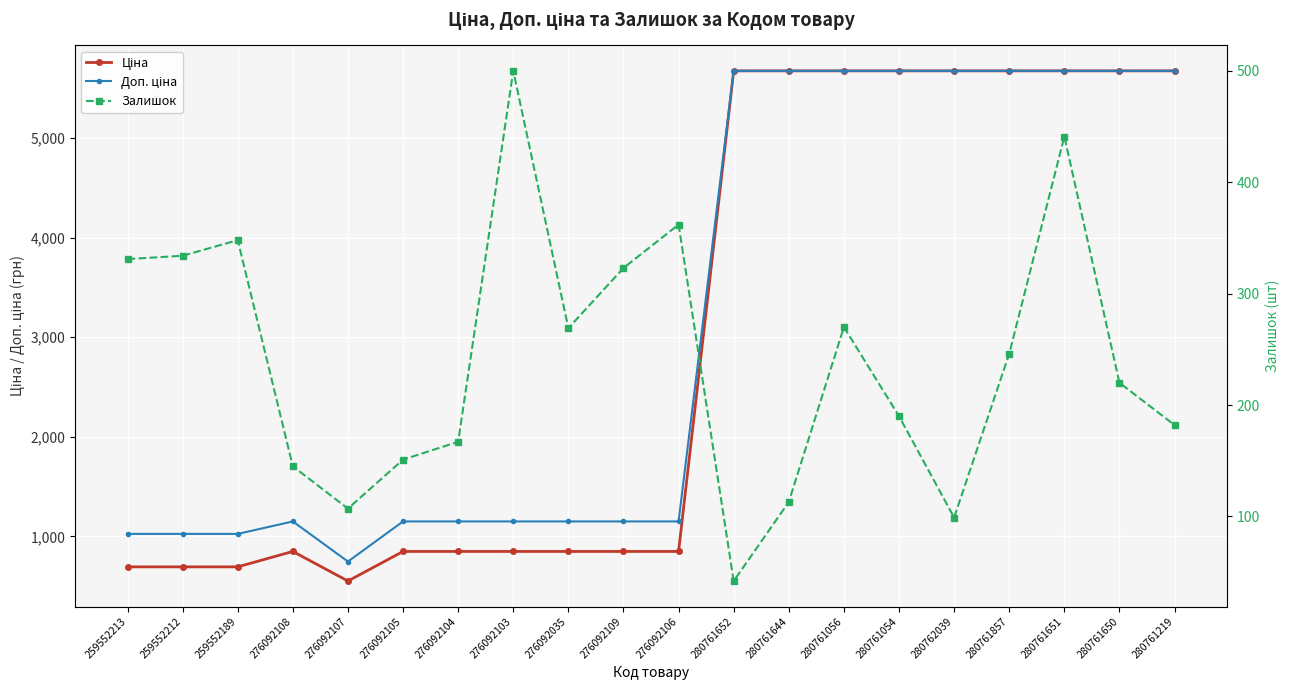

The value of Доп. ціна at 276092109 is 1908.5. True or false?

False